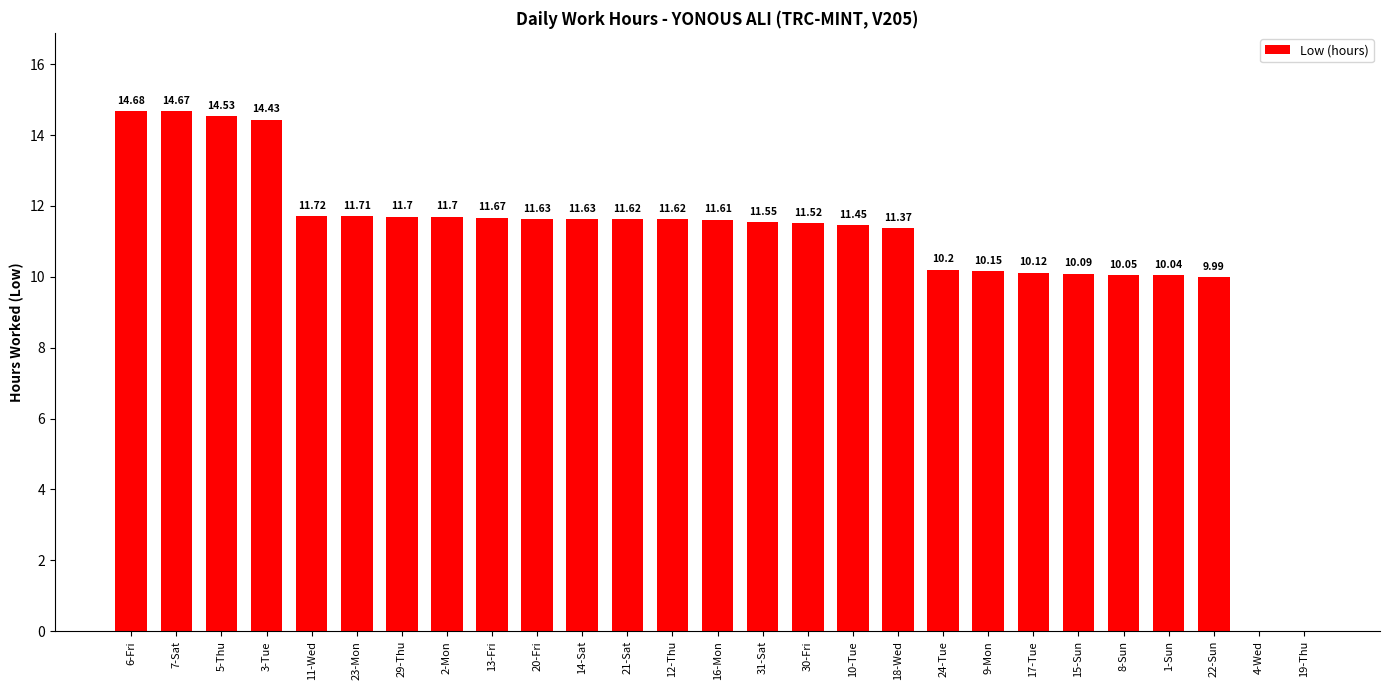

Approximately how many times larger is the value at 18-Wed compared to 12-Thu?

1.0